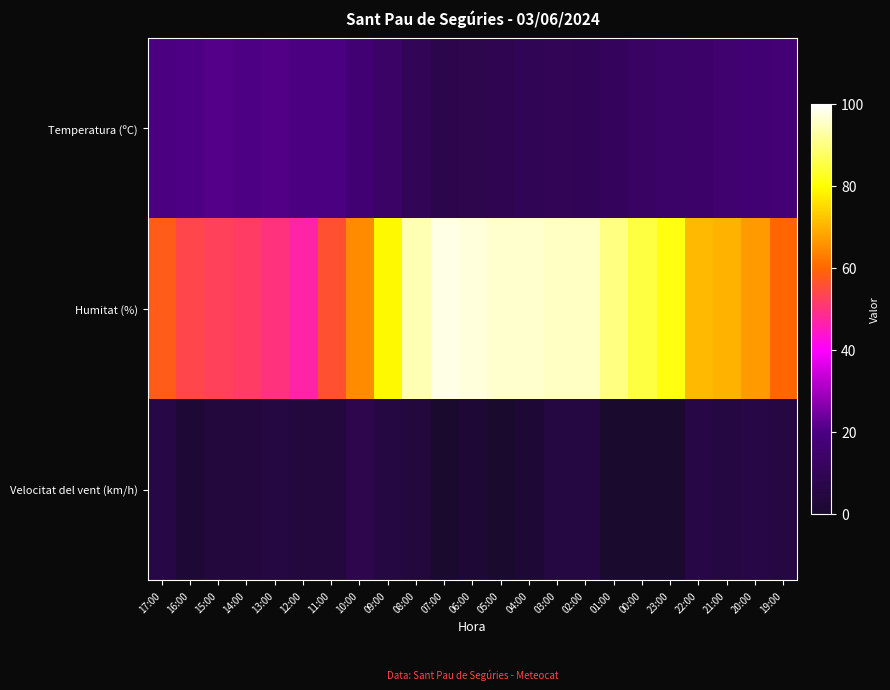

What is the maximum value shown in the chart?

98.0